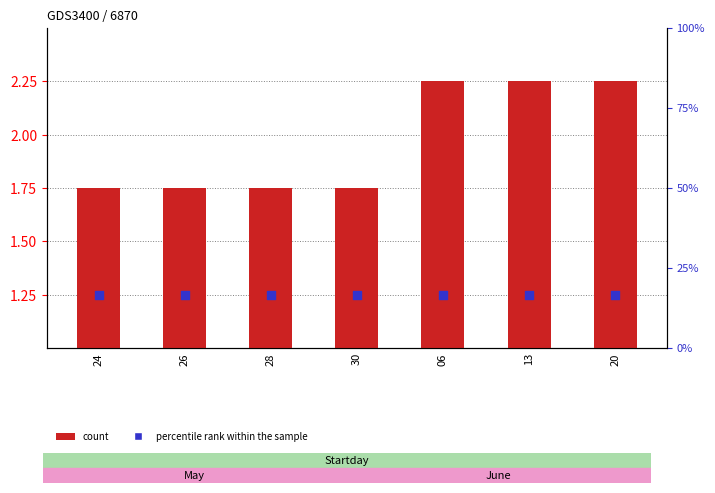

At which category is the sum across all series the highest?

06